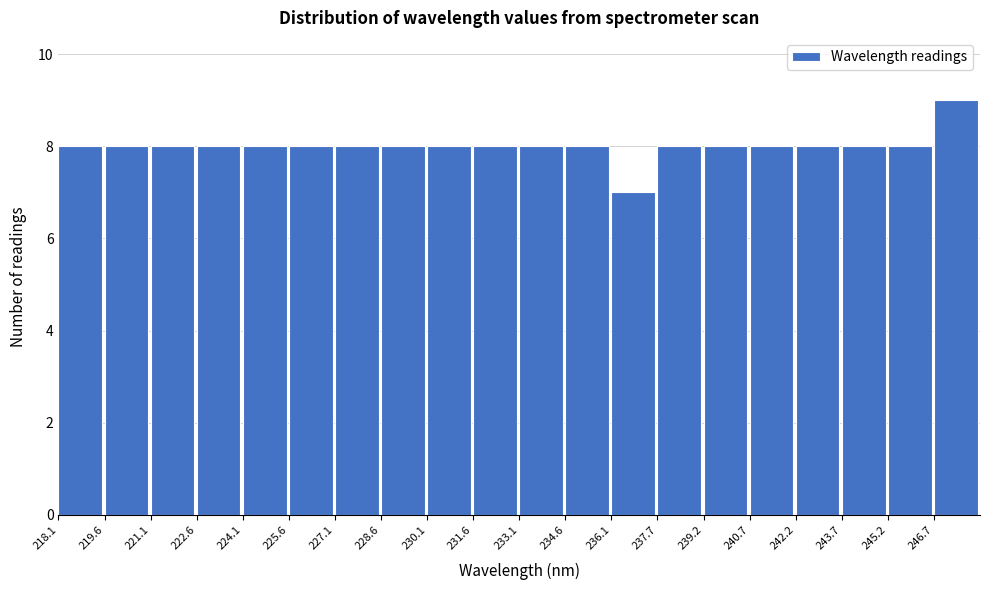

Which range on the x-axis has the tallest bar?

246.6 to 248.2